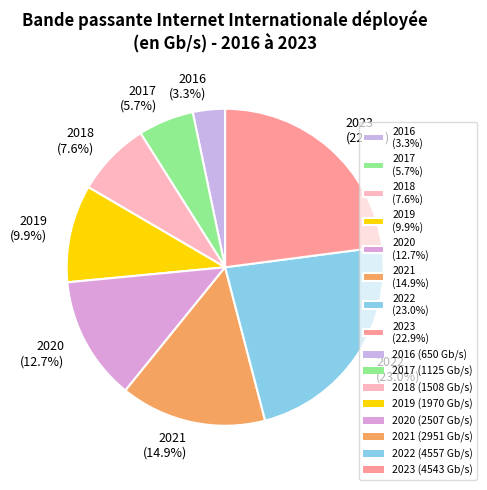

Between 2021 (14.9%) and 2022 (23.0%), which is larger?

2022 (23.0%)